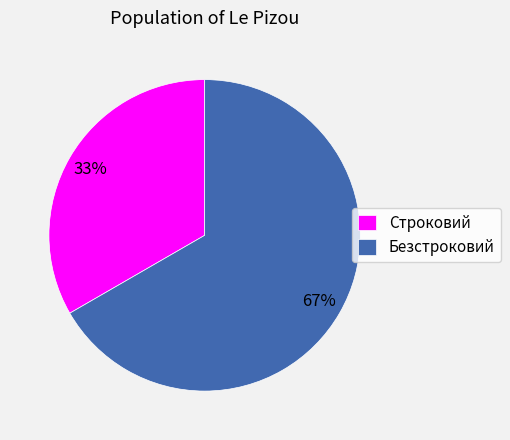

Do Безстроковий and Строковий together represent more than half of the pie?

Yes